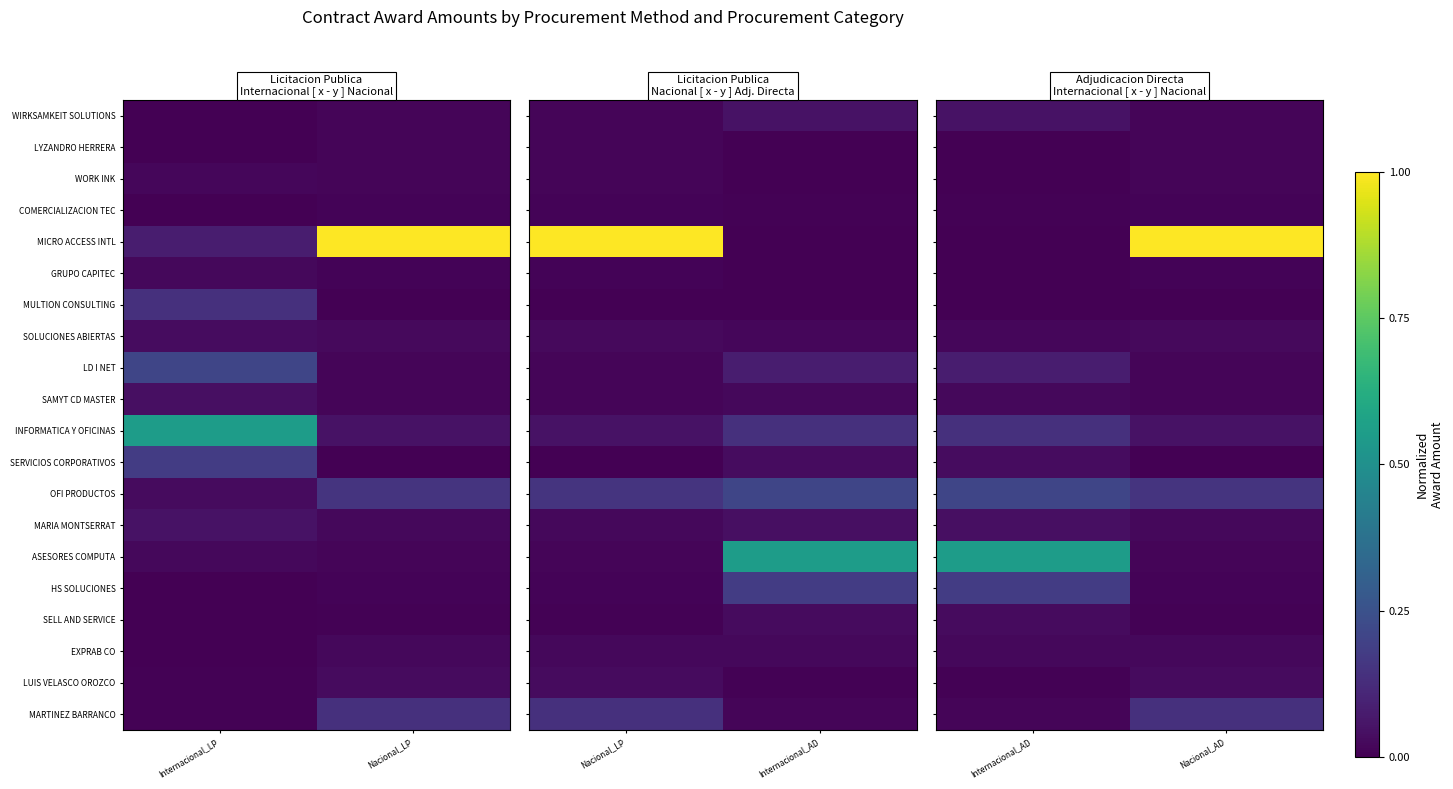

What is the spread (max minus min) of values at Nacional_AD?

1.0